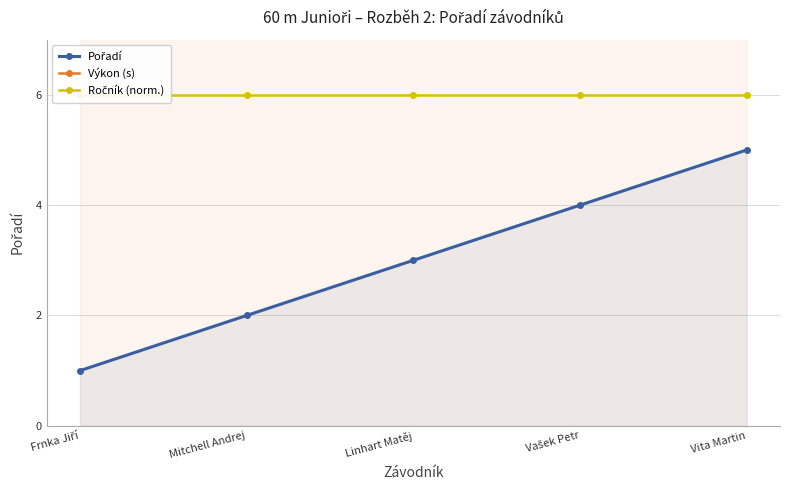

Which category has the lowest value across all series?

Frnka Jiří